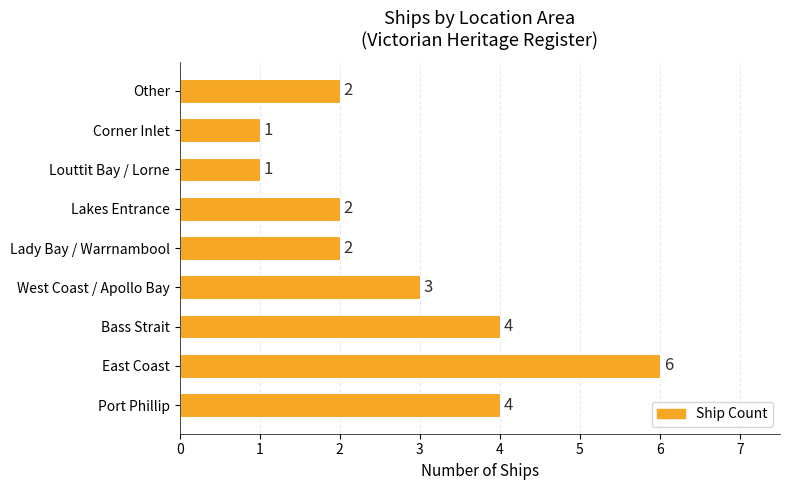

What is the change in value from Bass Strait to Corner Inlet?

-3